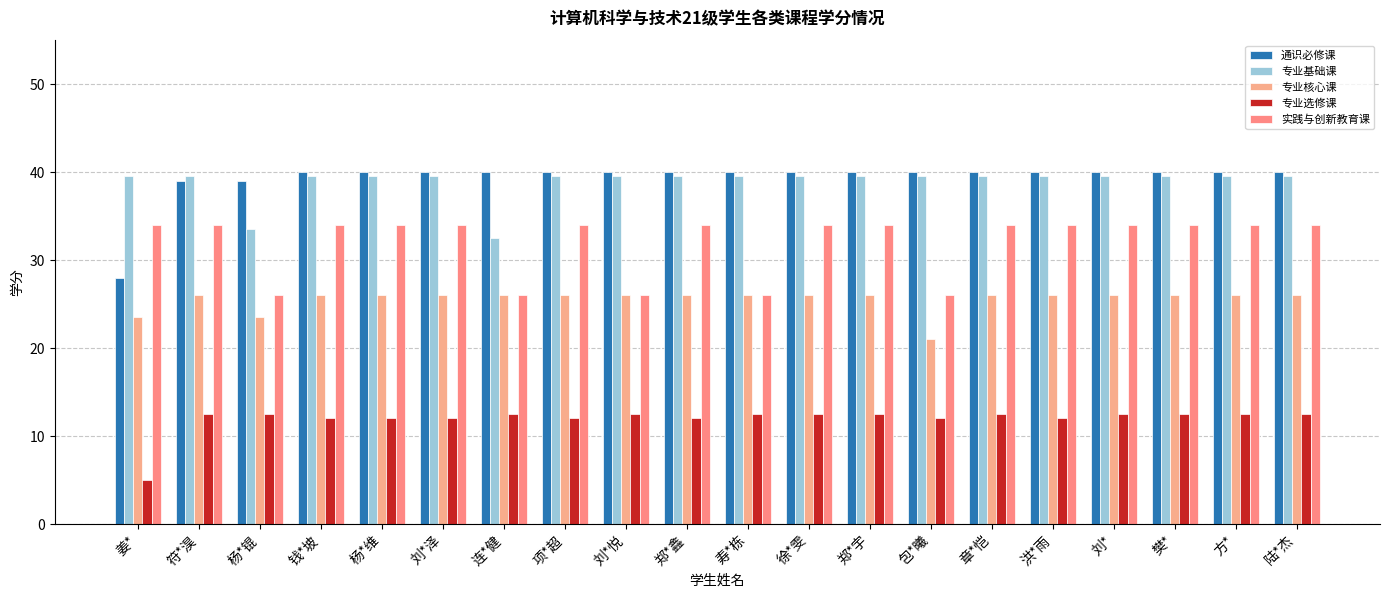

Which label corresponds to the largest value in the chart?

钱*坡